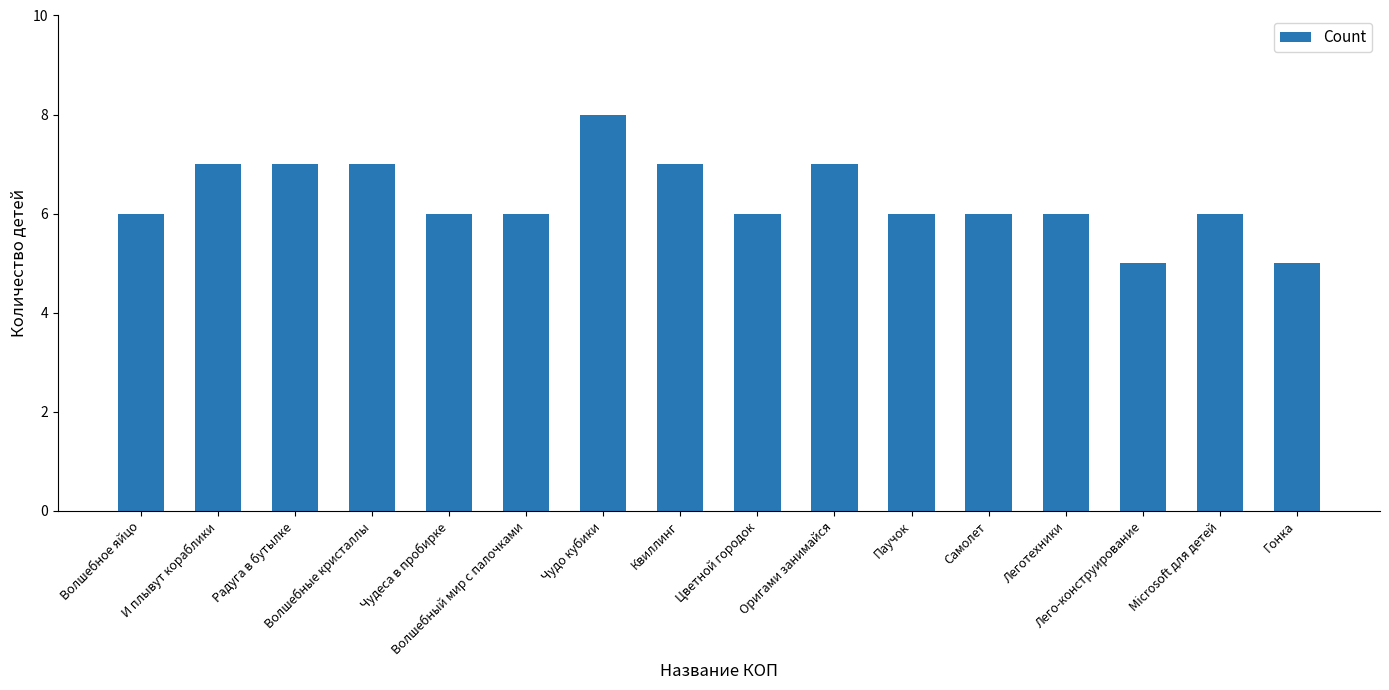

What is the label of the 10th bar from the left?

Оригами занимайся